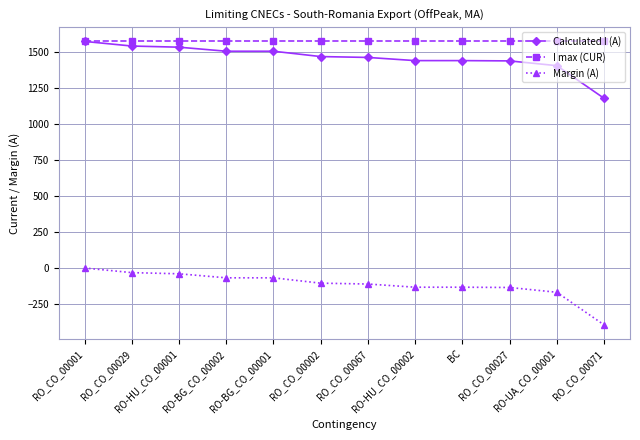

Which series has the largest total across all categories?

I max (CUR)